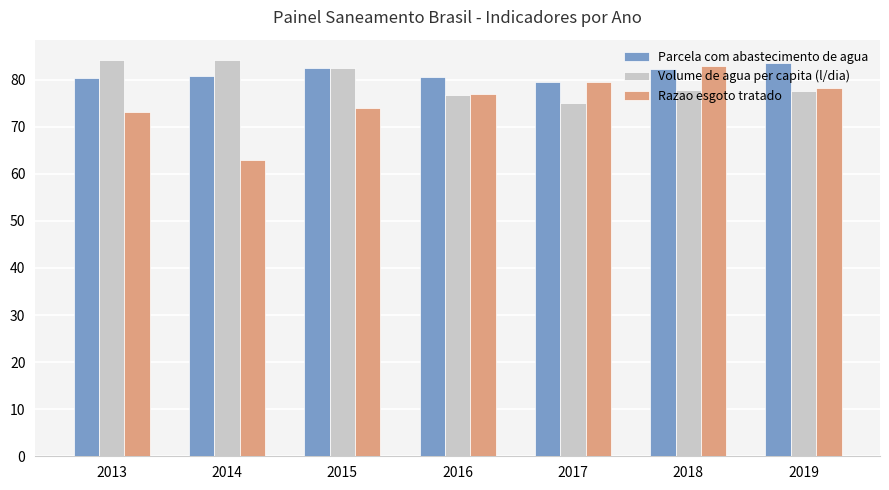

True or false: Razao esgoto tratado has a value of 83.0 at 2018.

True